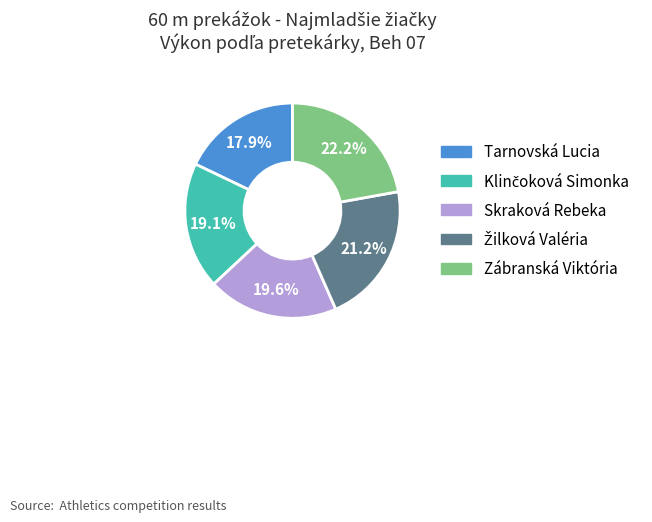

Is Zábranská Viktória the majority of the pie?

No